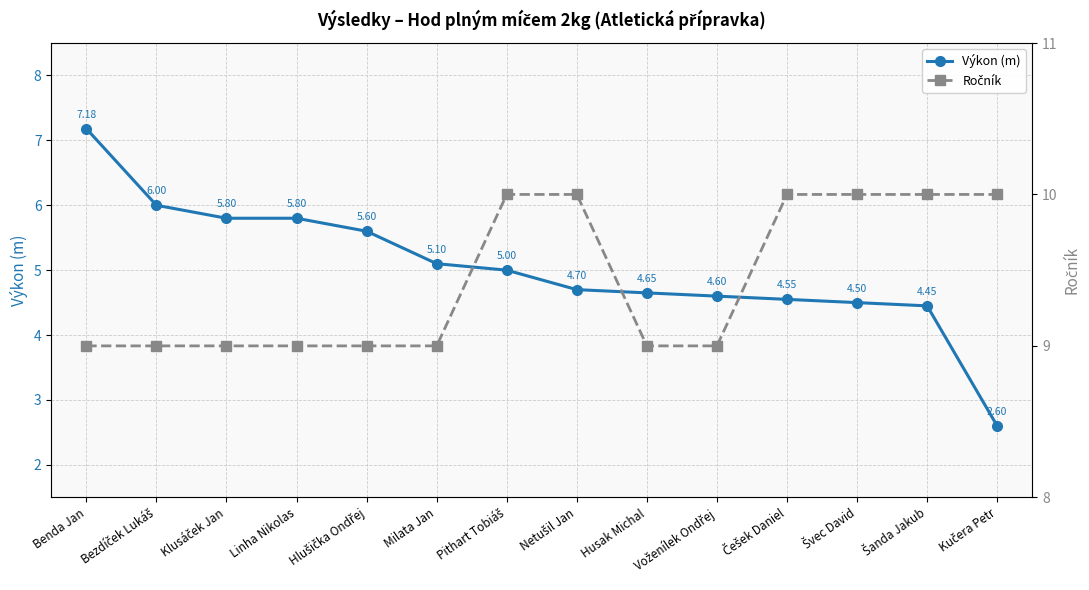

What is the total value across all series at Češek Daniel?

14.6